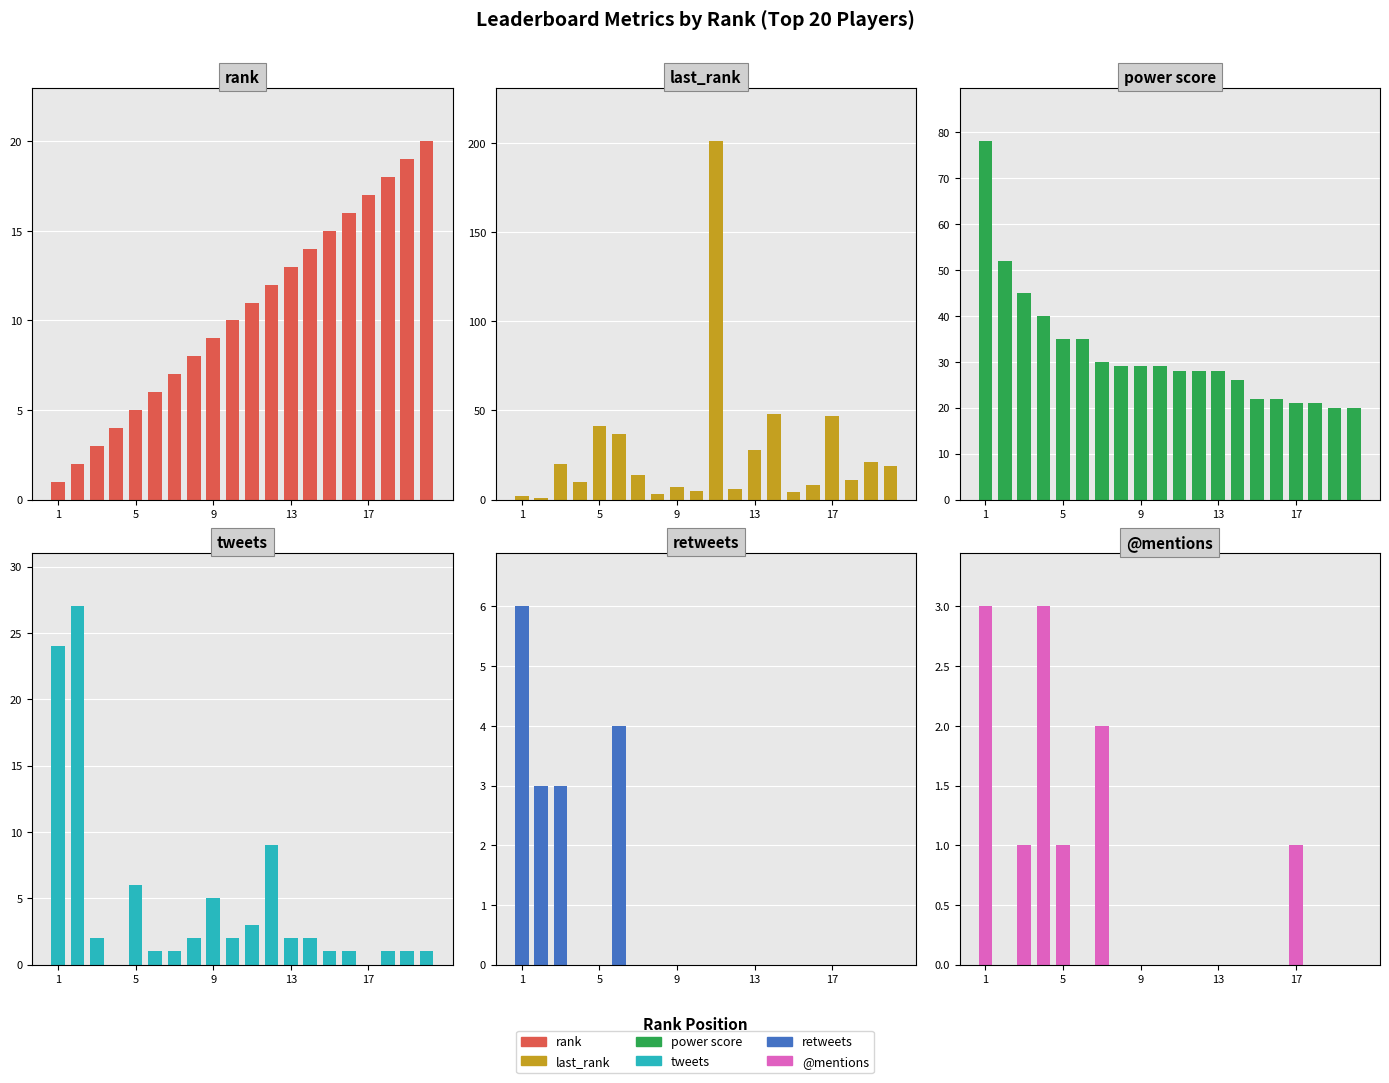

What is the sum of all retweets values?

16